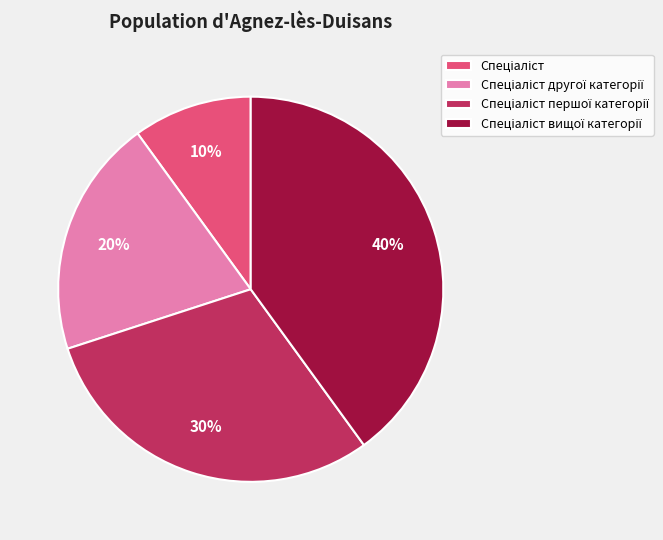

Does any single category account for the majority?

No